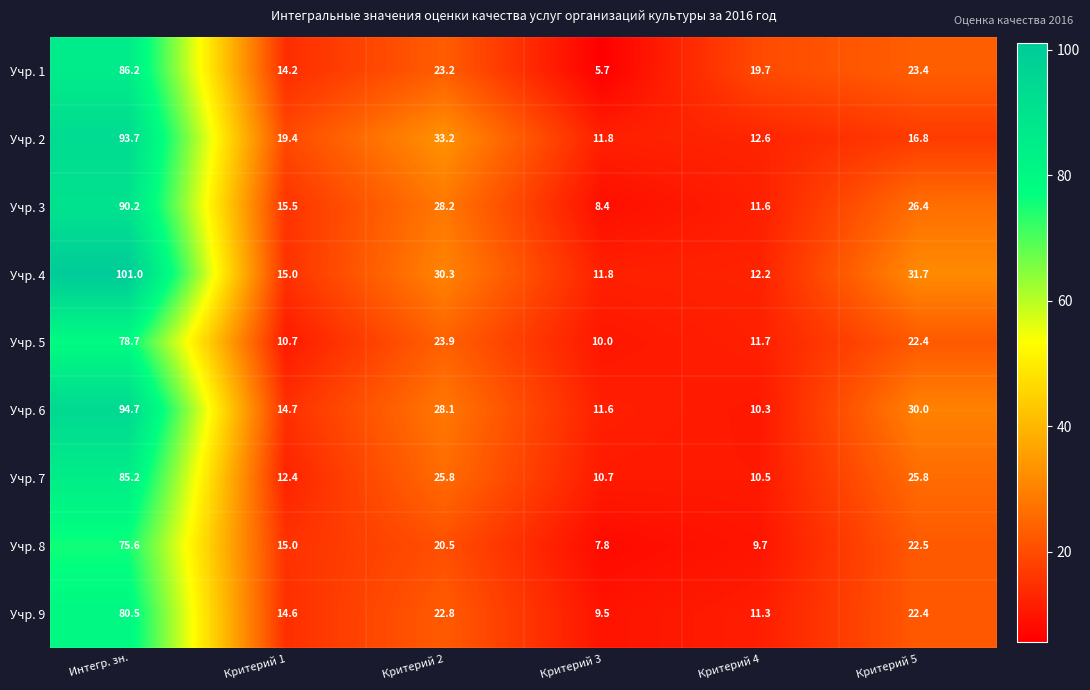

What is the greatest value displayed?

101.0